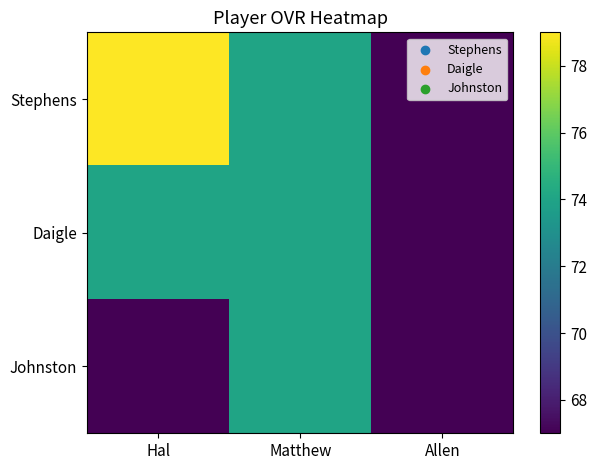

Between Allen and Matthew, which is larger?

Matthew